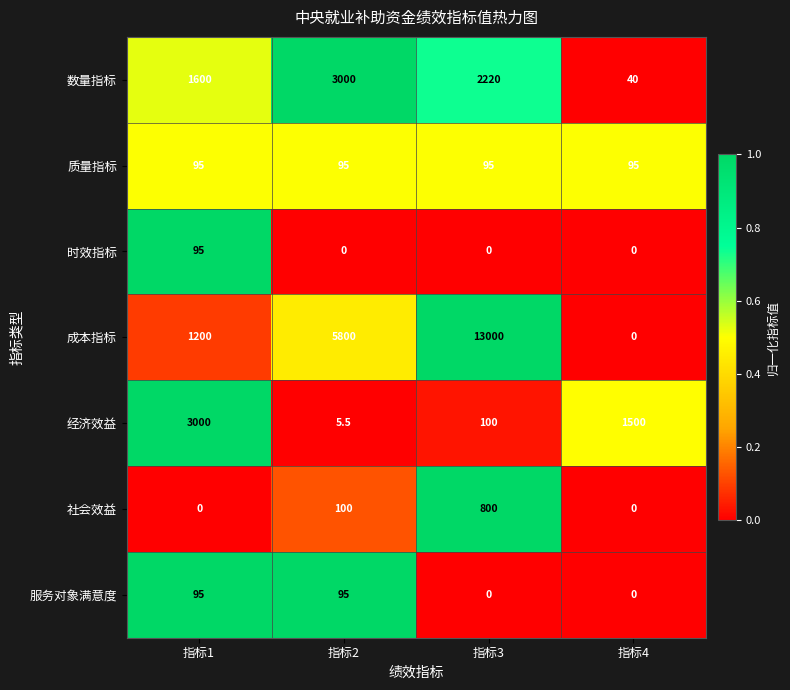

Which series has the widest spread of values?

成本指标